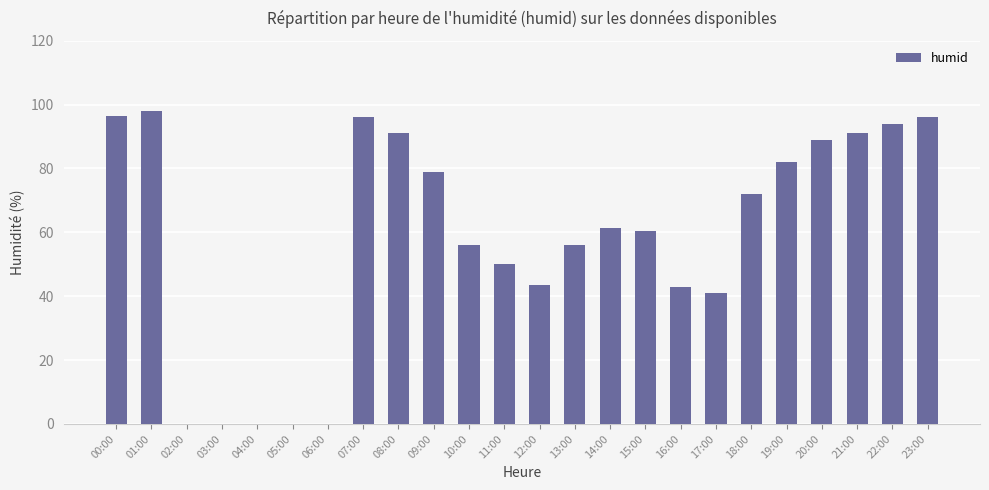

What is the maximum value shown in the chart?

98.0